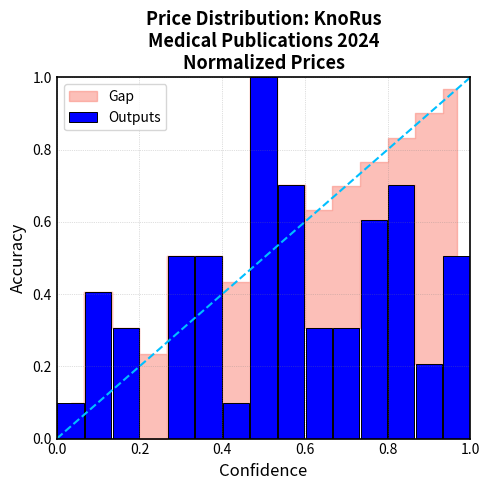

Are the bars horizontal?

No